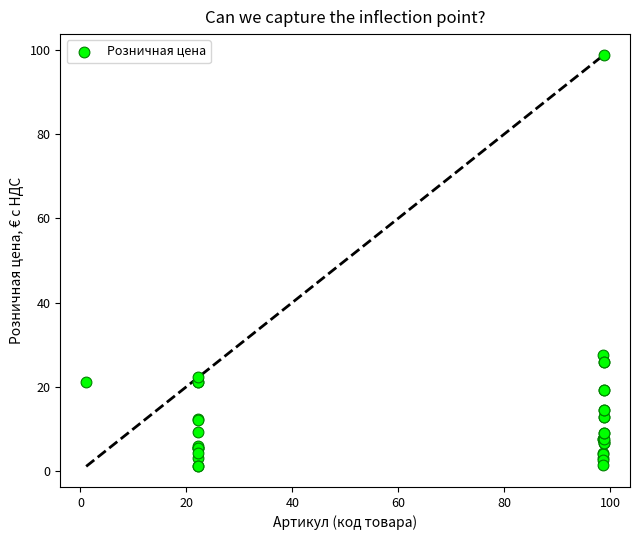

What Y value in the scatter plot is closest to 49?

27.5